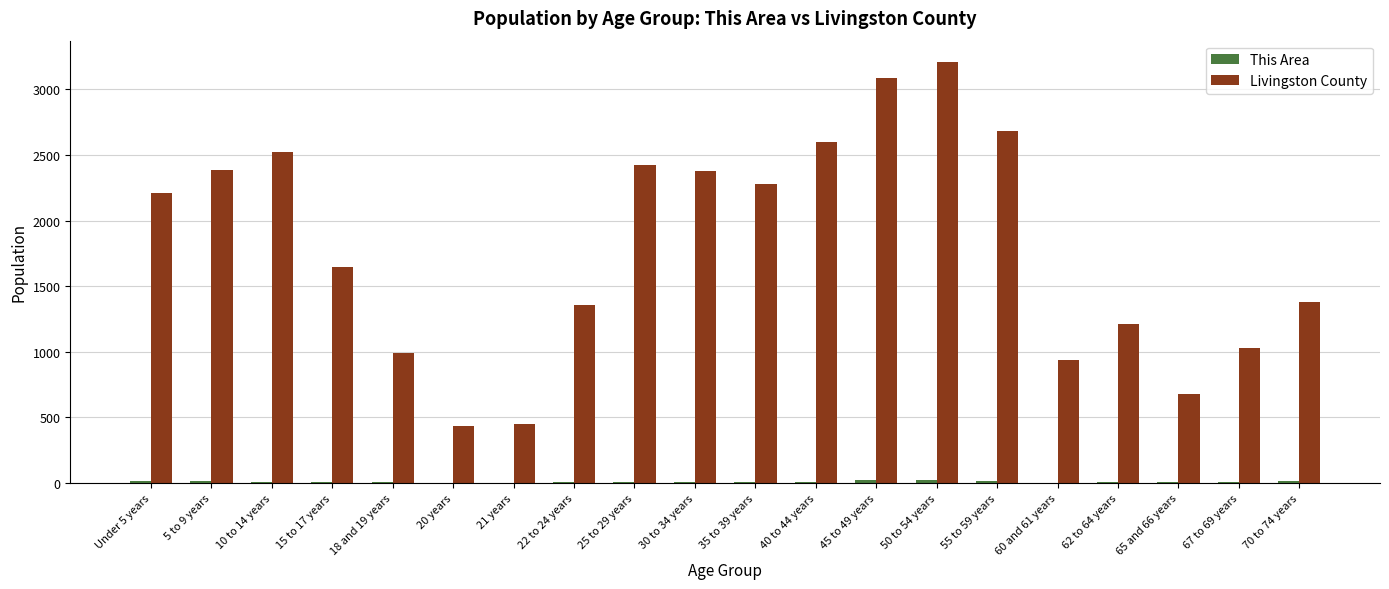

Where is Livingston County nearest to the value 1821?

15 to 17 years